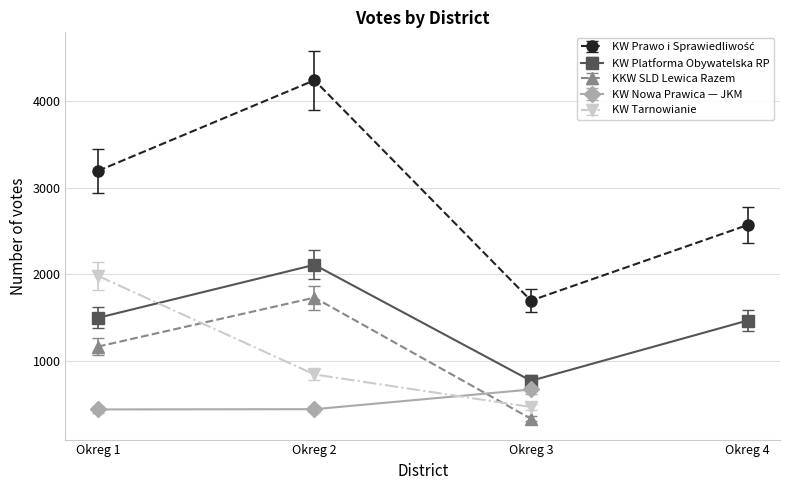

Reading right to left, transcribe all the data shown in this chart.

KW Prawo i Sprawiedliwość: 2568	1698	4236	3192
KW Platforma Obywatelska RP: 1468	774	2110	1499
KKW SLD Lewica Razem: 0	337	1732	1168
KW Nowa Prawica — JKM: 0	674	447	444
KW Tarnowianie: 0	472	847	1983